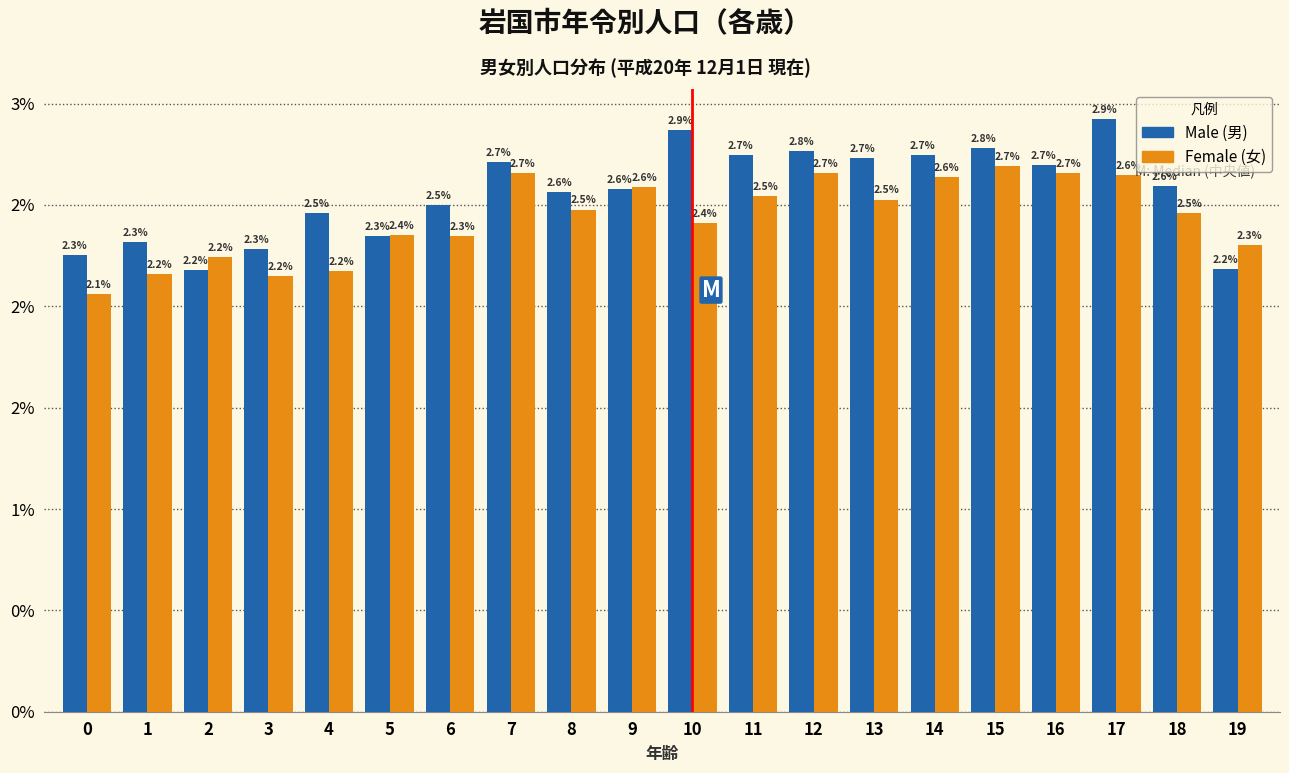

Does the chart contain any negative values?

No